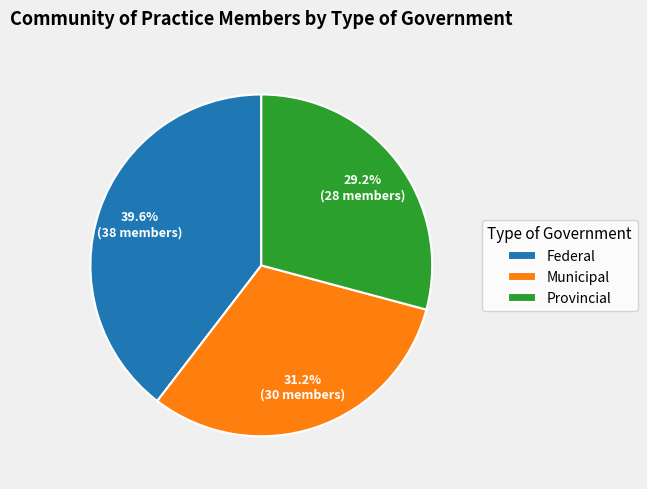

Does Provincial account for over 50% of the chart?

No